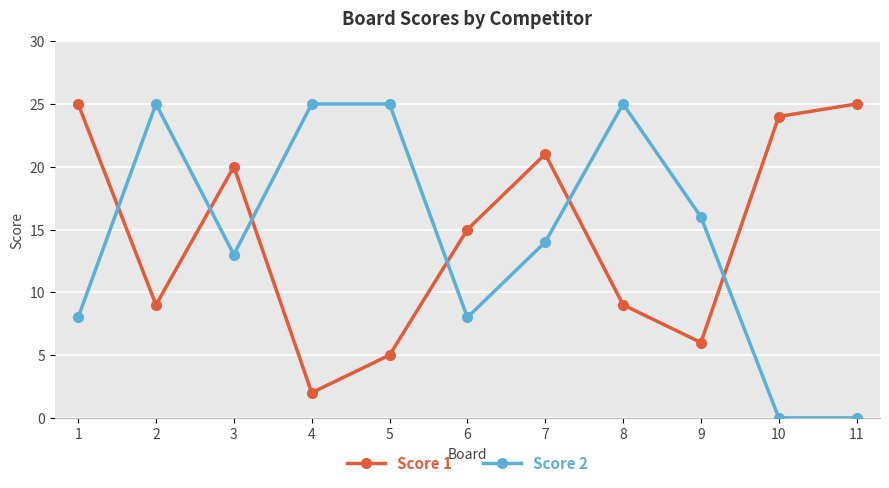

What is the spread (max minus min) of values at 10?

24